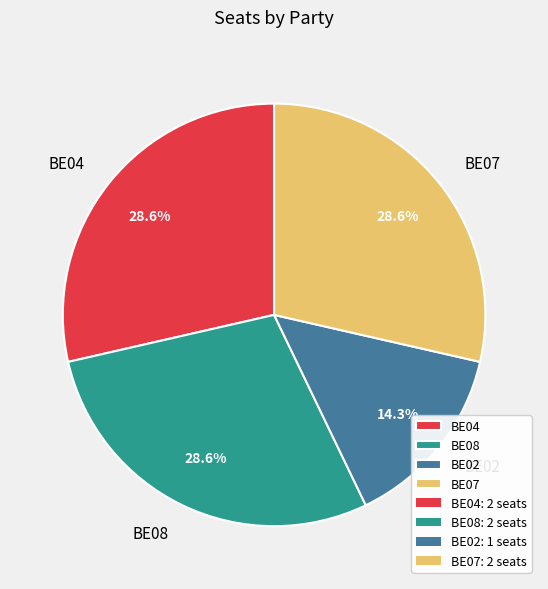

Which category has the smallest portion of the pie?

BE02